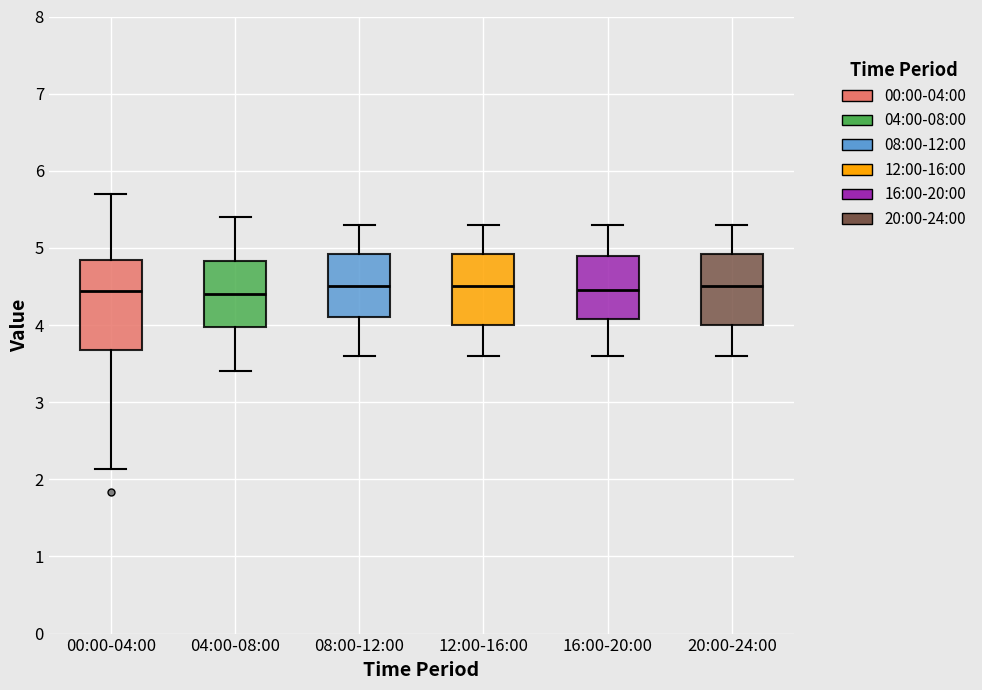

Which box is the tallest, from its lower edge to its upper edge?

00:00-04:00